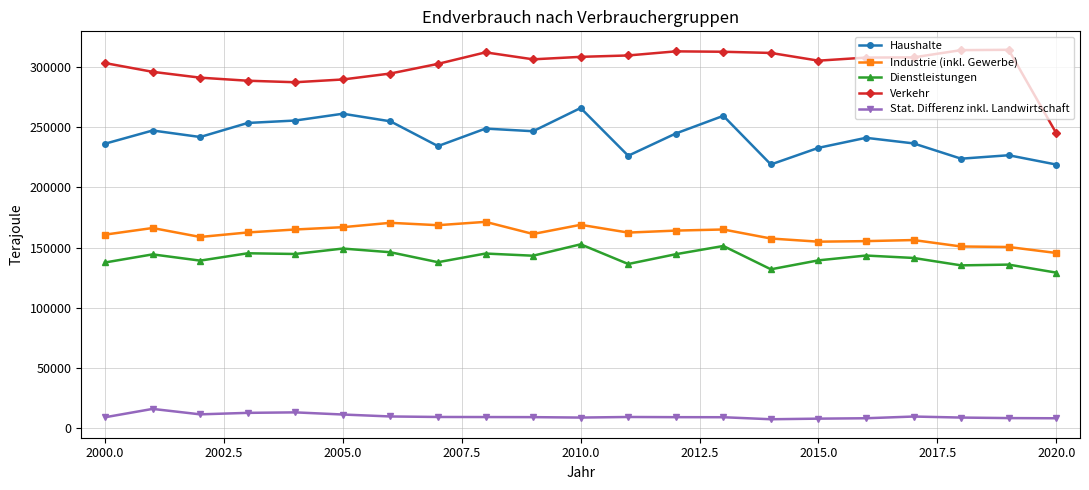

True or false: Industrie (inkl. Gewerbe) has more than 0 interior local peaks.

True